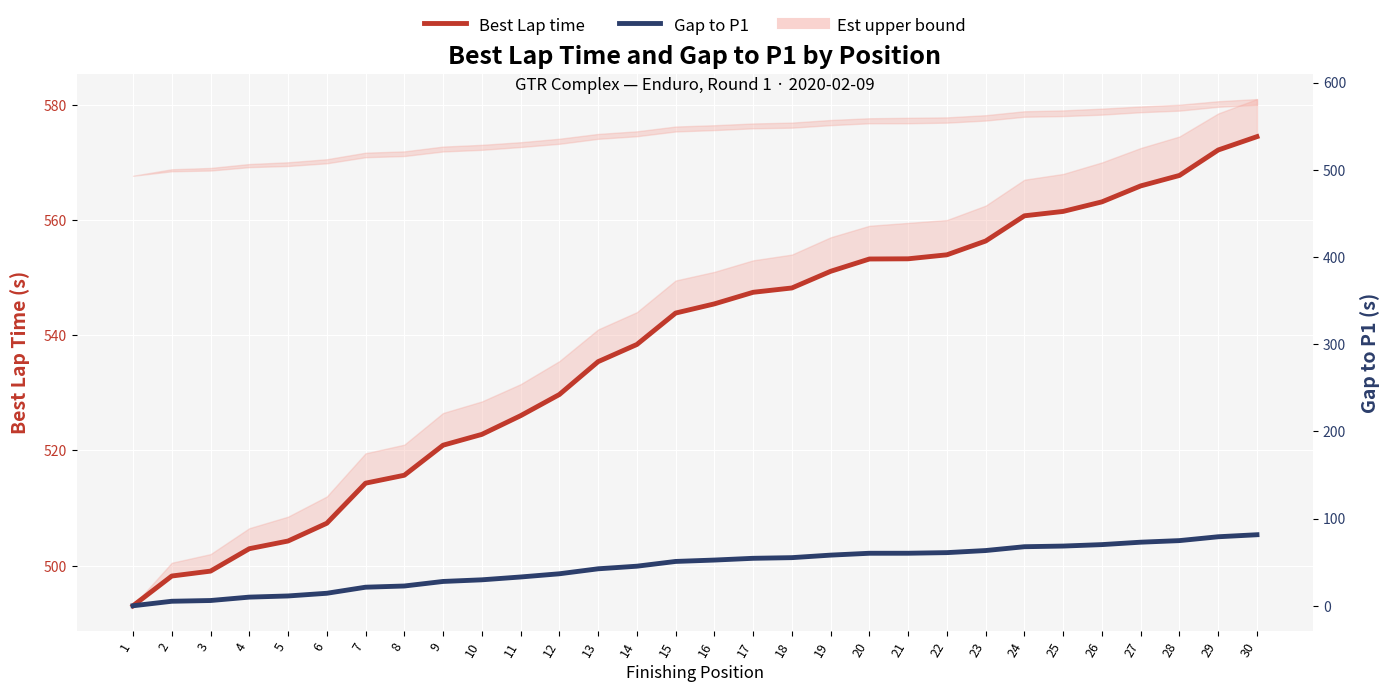

Which series changed the most between 6 and 17?

Best Lap time